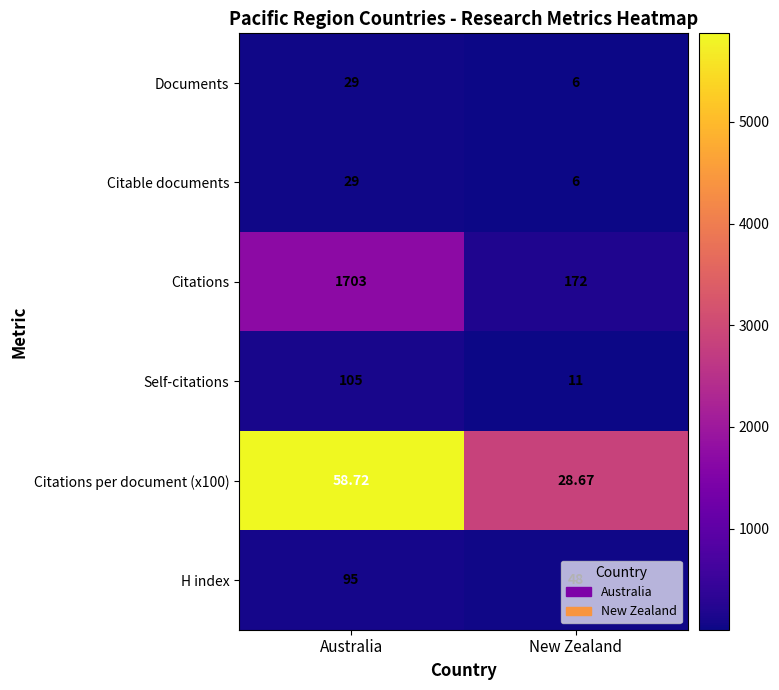

Which series has the widest spread of values?

Citations